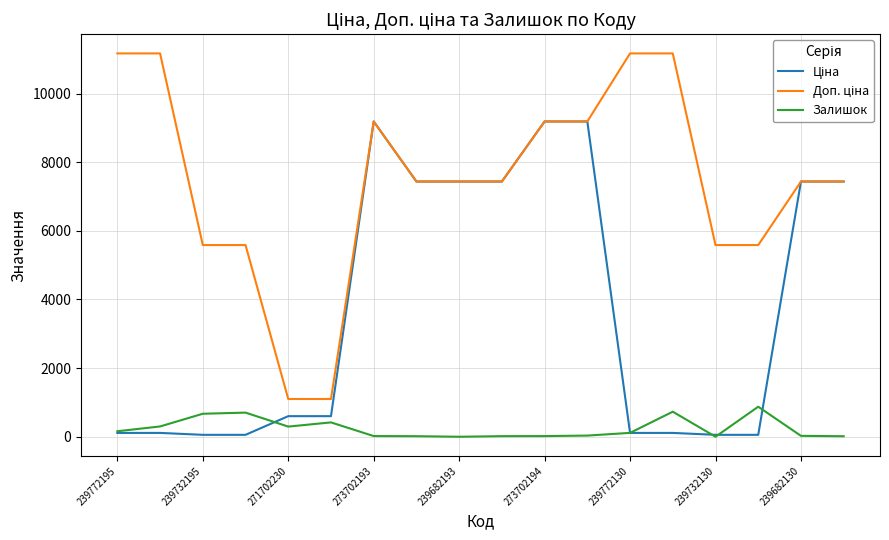

What is the highest value of the Залишок series?

875.0